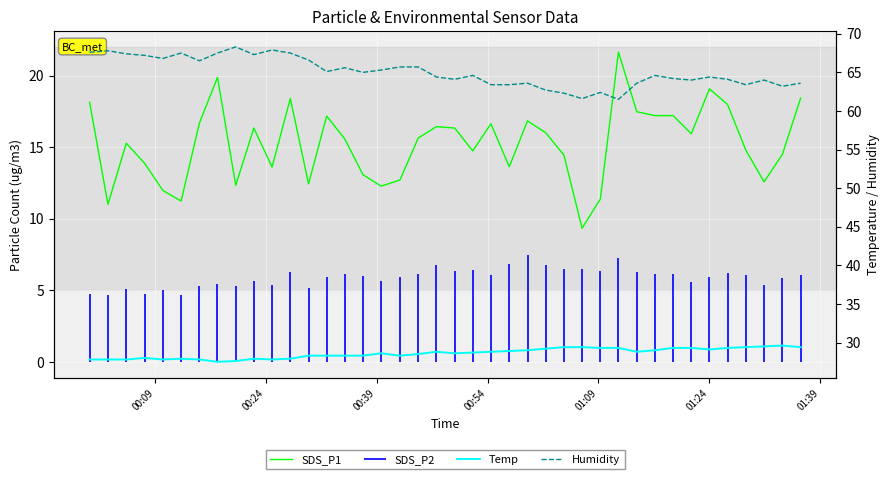

Which series has the largest range (max minus min)?

SDS_P1